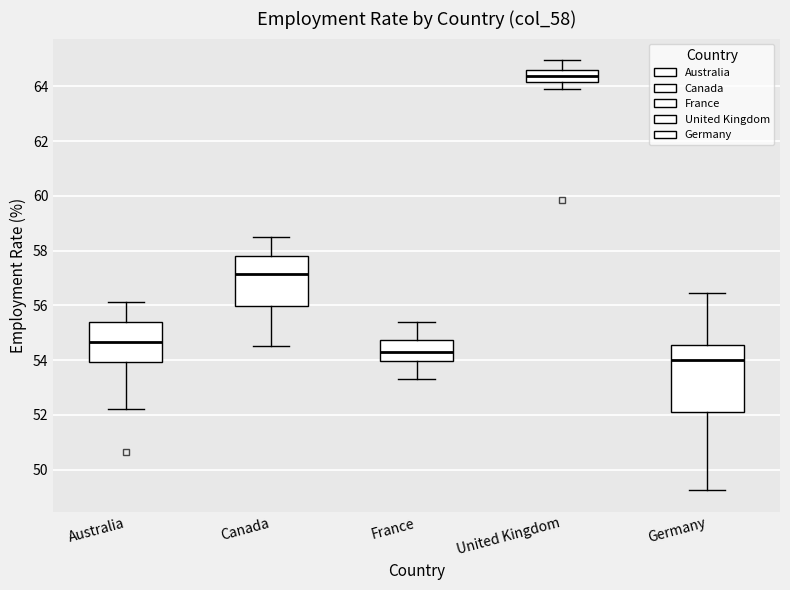

Which box is the tallest, from its lower edge to its upper edge?

Germany